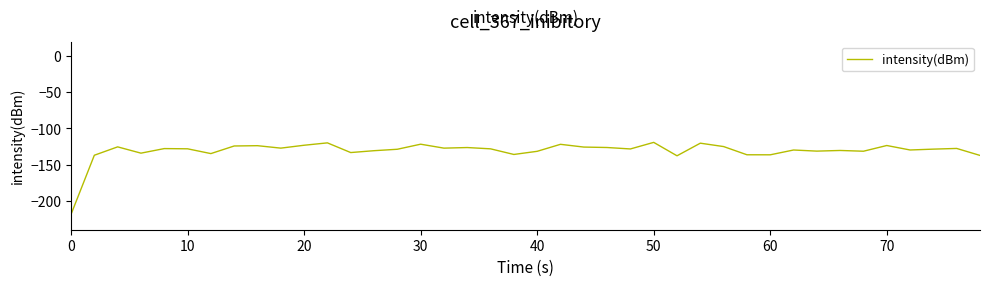

What is the smallest value displayed?

-218.8